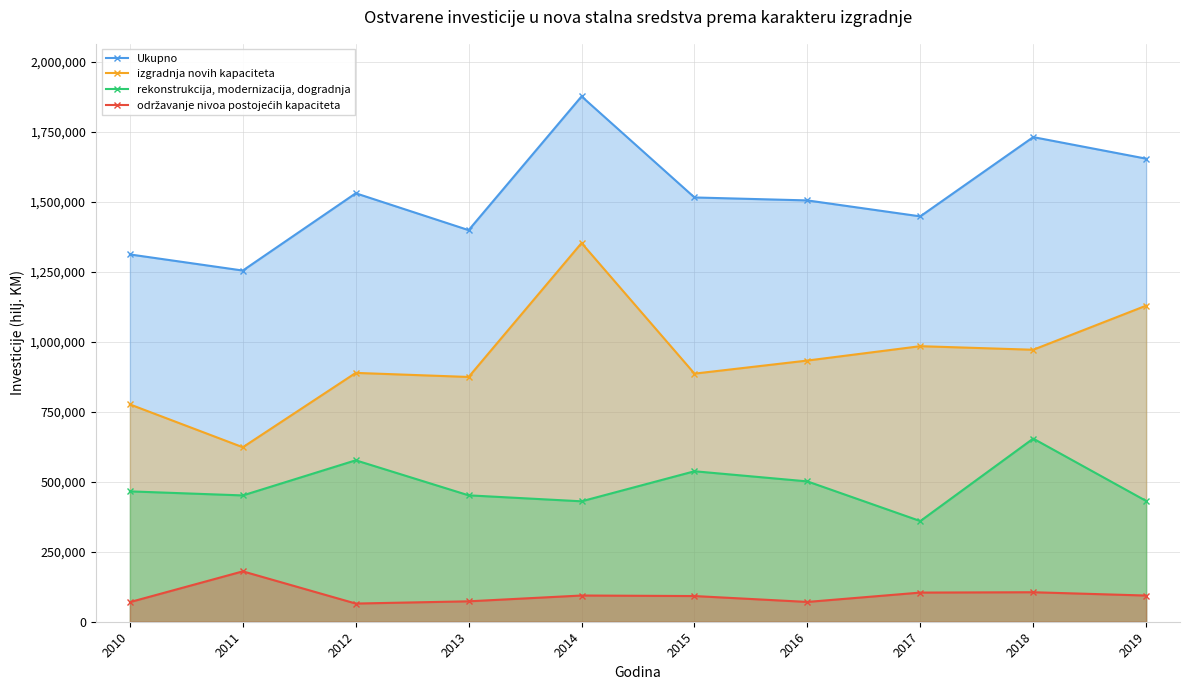

Is the value of Ukupno at 2013 greater than the value of održavanje nivoa postojećih kapaciteta at 2012?

Yes